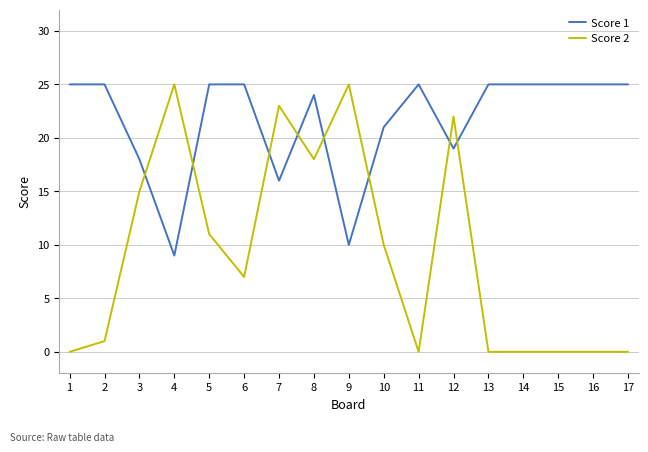

What is the maximum value for Score 2?

25